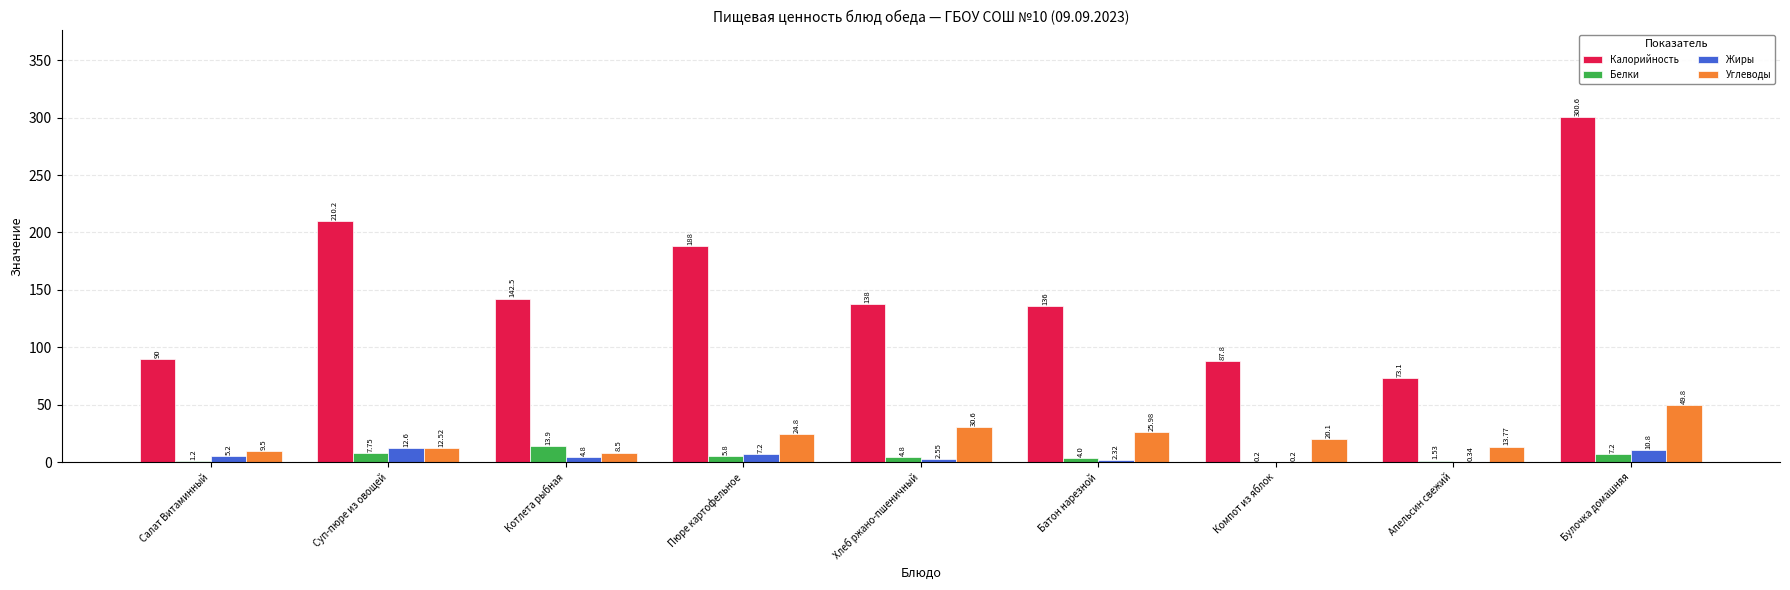

What is the maximum value for Жиры?

12.6